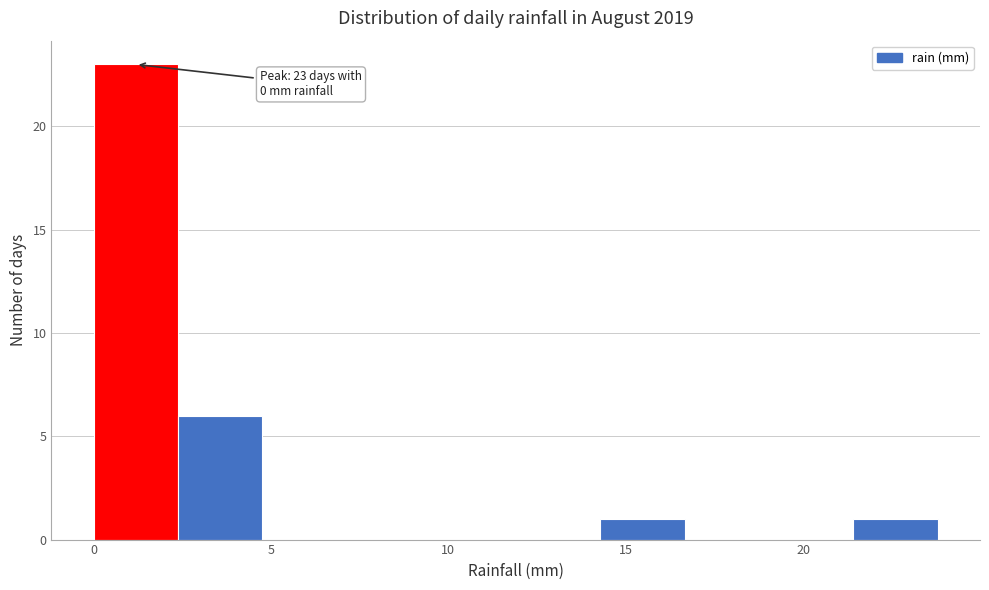

Which range on the x-axis has the tallest bar?

0.0 to 2.5